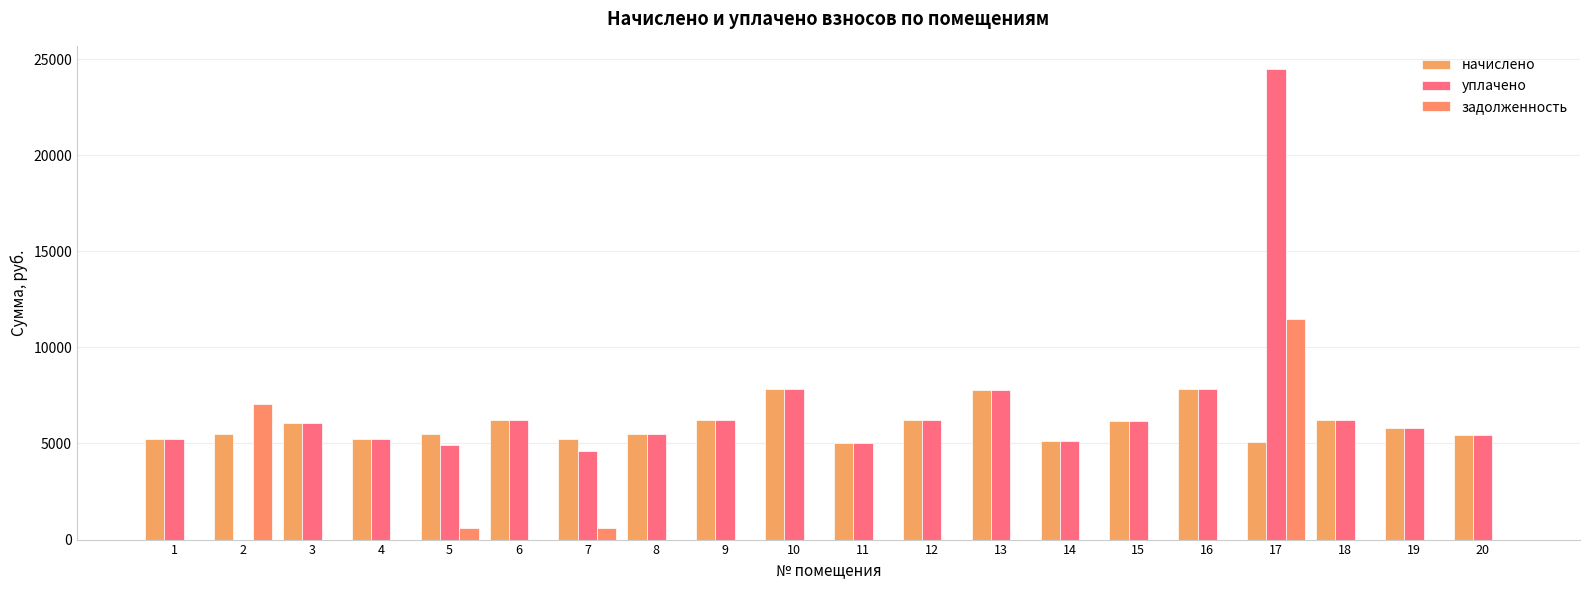

How many positive values does the уплачено series have?

19